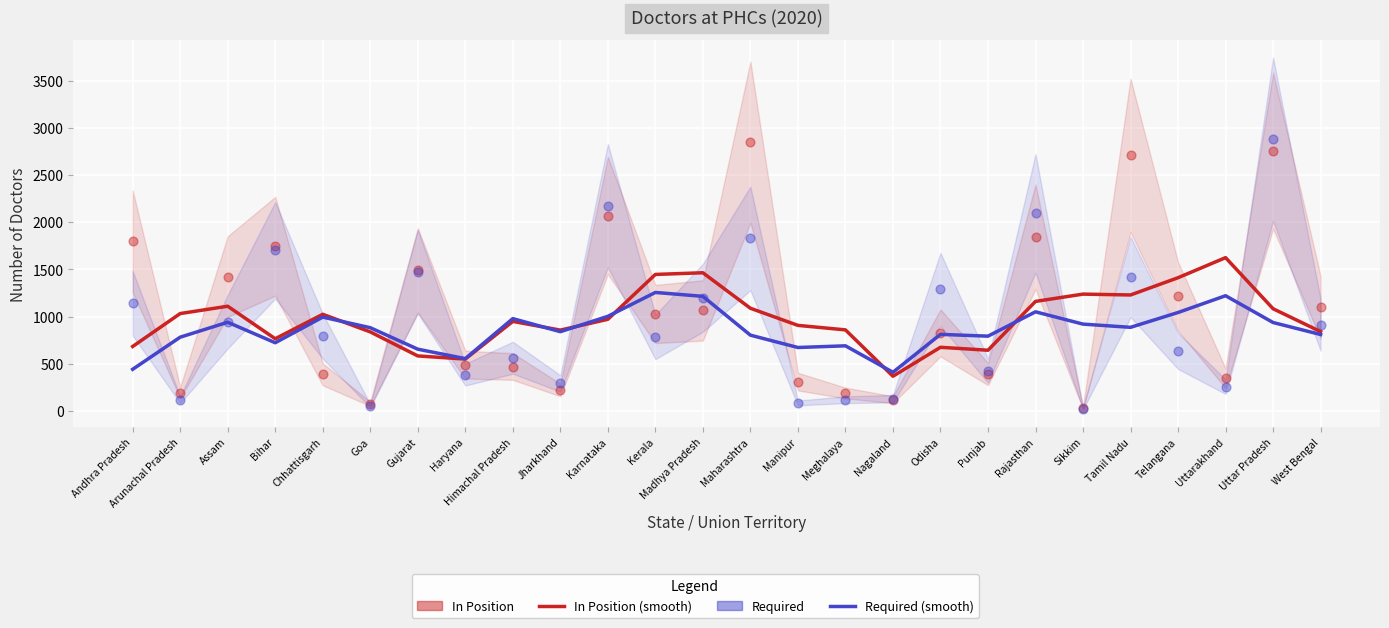

Is the value of Required at Tamil Nadu greater than the value of In Position at Assam?

No